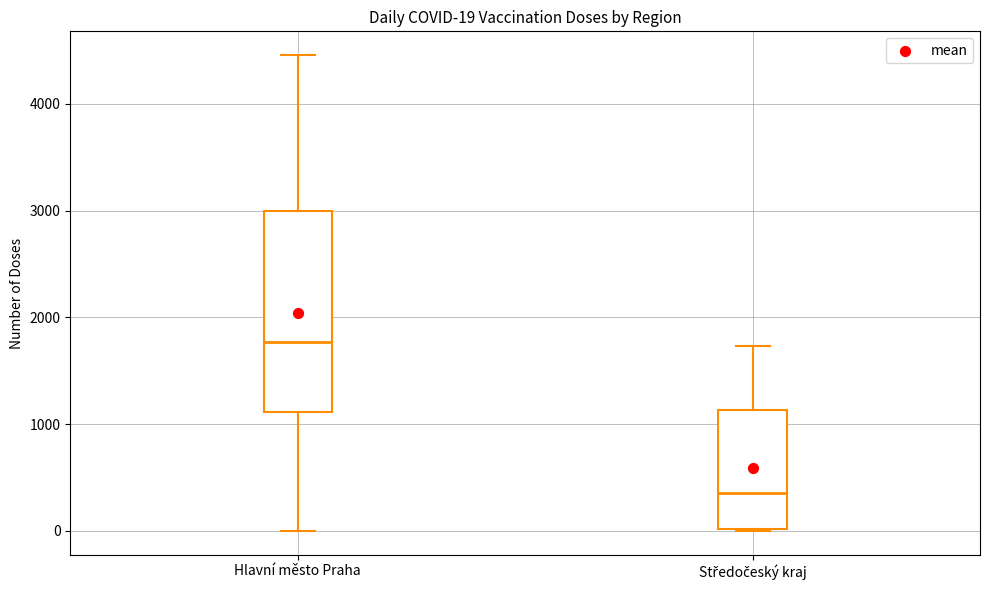

Which box is the tallest, from its lower edge to its upper edge?

Hlavní město Praha